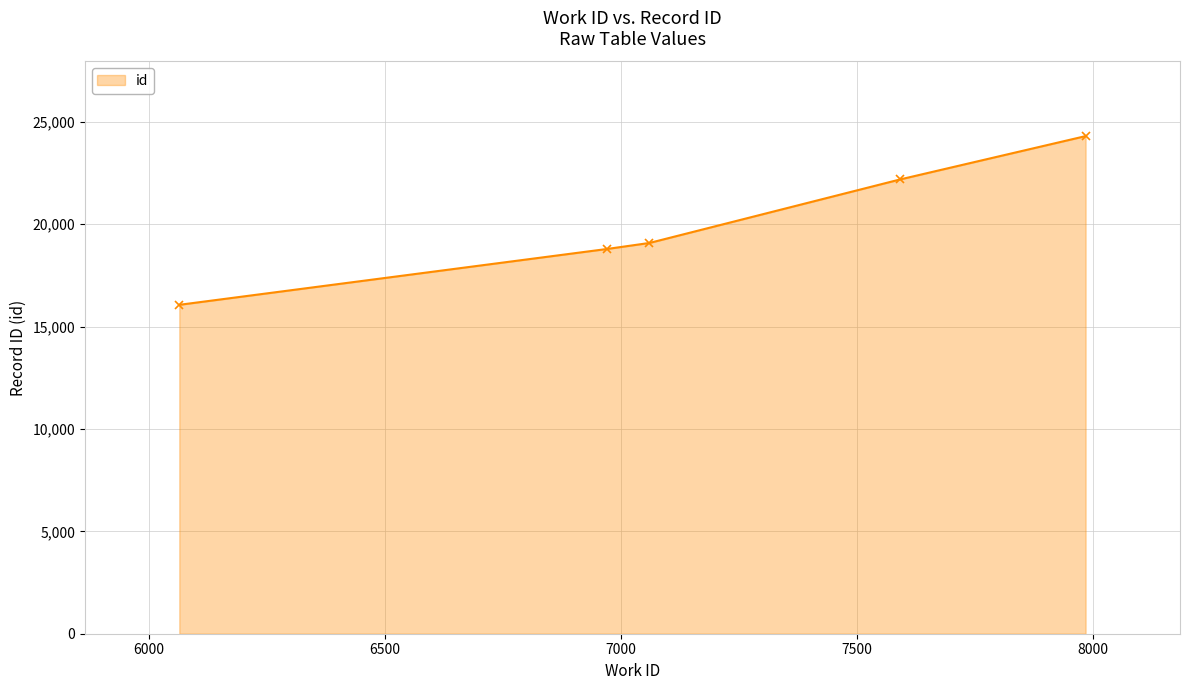

What is the maximum value shown in the chart?

24301